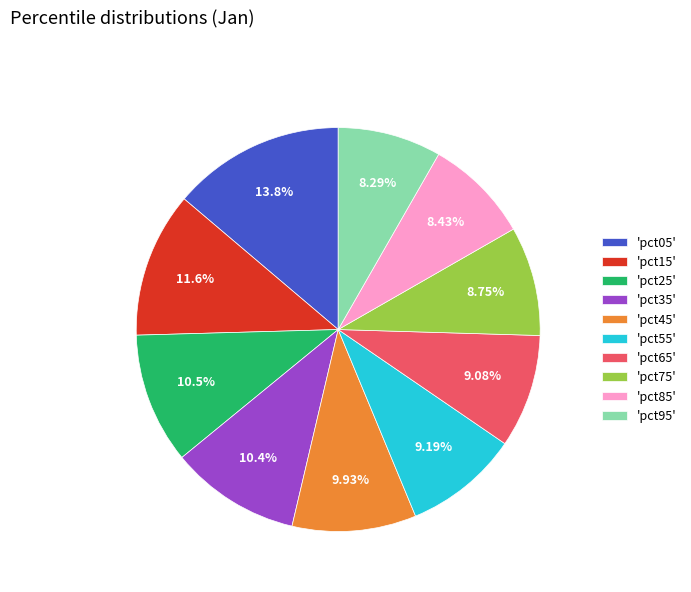

Is there a majority slice in this chart?

No